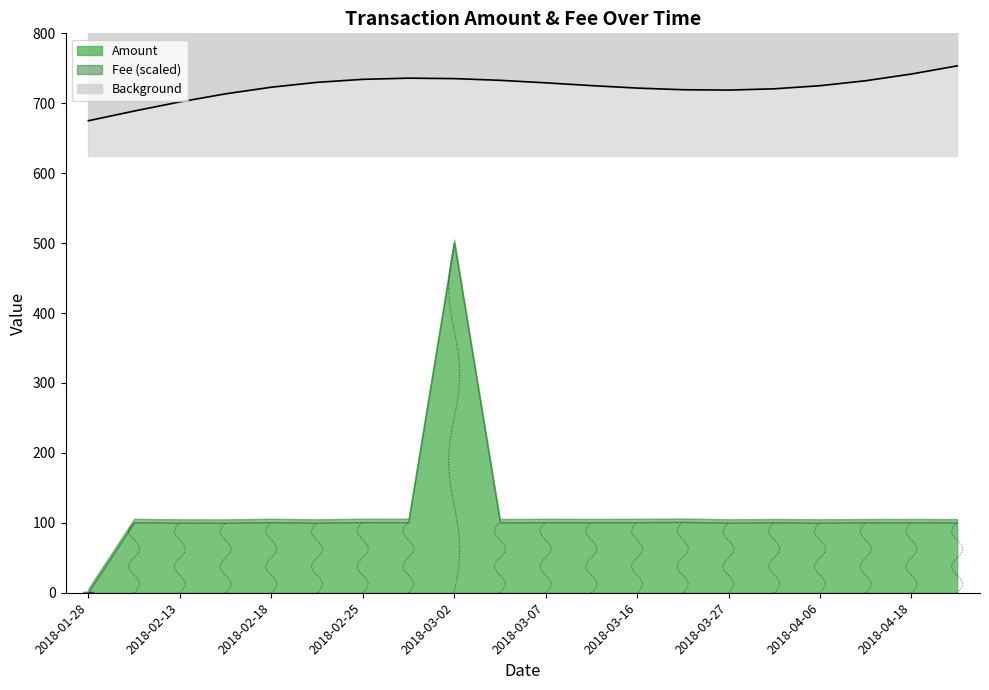

What is the greatest value displayed?

500.0